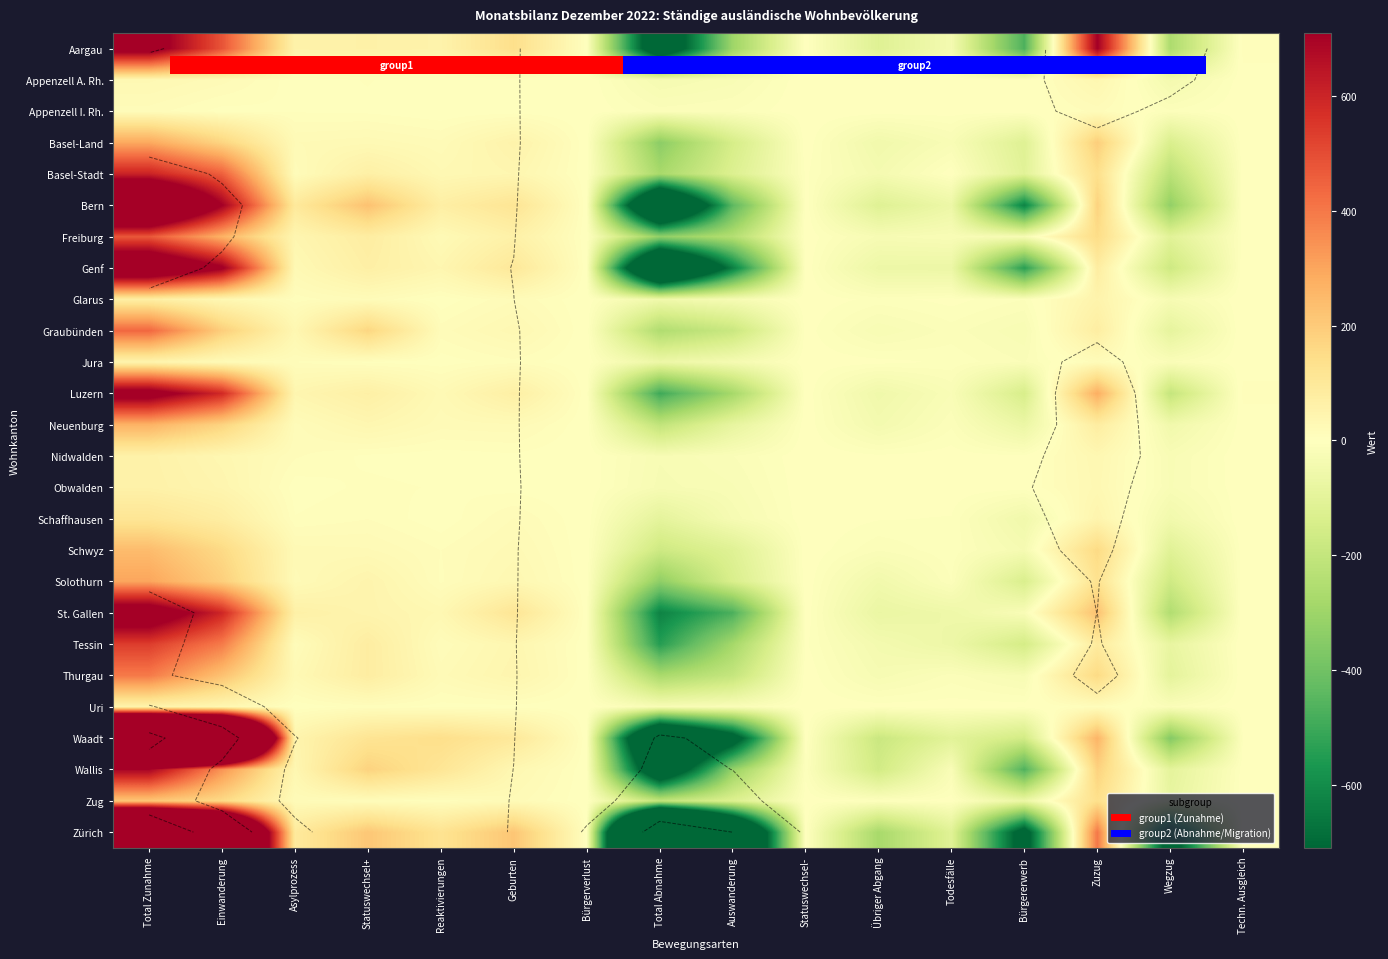

At how many categories does at least one series exceed 493?

3